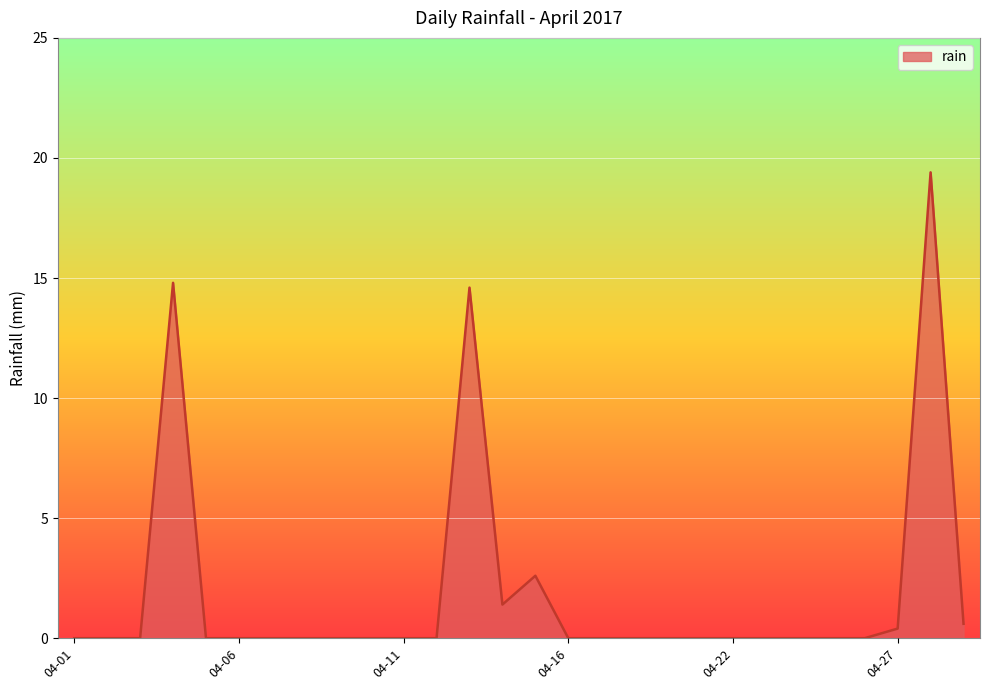

What is the difference between the maximum and minimum values?

19.4